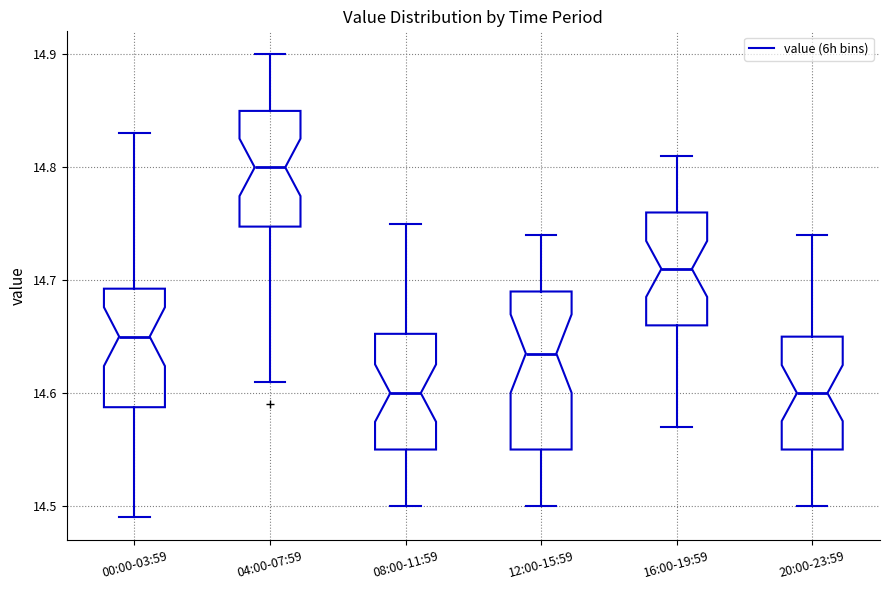

Reading left to right, transcribe this box plot: for each box, give where its median line is, the range the box spans, and where its two whiskers end, as read against the y-axis. The values are not printed on the chart, so give them approximately, as read against the axis.

00:00-03:59: median 14.65, box 14.59 to 14.69, whiskers 14.49 to 14.83
04:00-07:59: median 14.80, box 14.75 to 14.85, whiskers 14.61 to 14.90
08:00-11:59: median 14.60, box 14.55 to 14.65, whiskers 14.50 to 14.75
12:00-15:59: median 14.64, box 14.55 to 14.69, whiskers 14.50 to 14.74
16:00-19:59: median 14.71, box 14.66 to 14.76, whiskers 14.57 to 14.81
20:00-23:59: median 14.60, box 14.55 to 14.65, whiskers 14.50 to 14.74